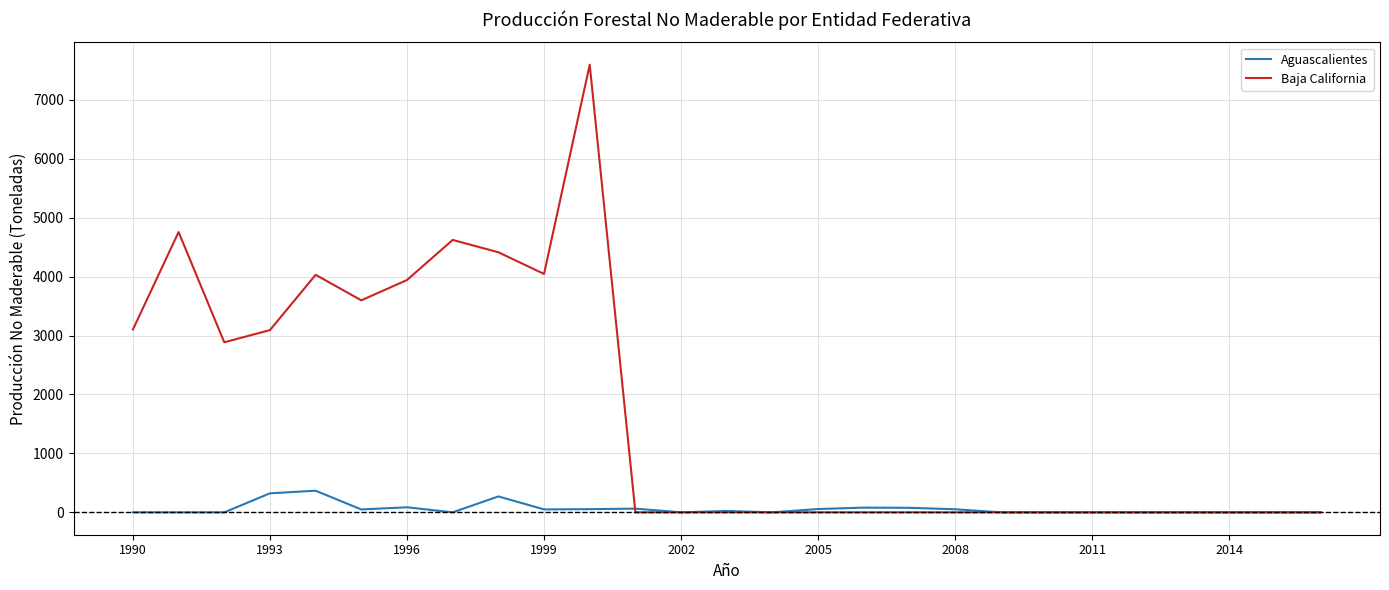

Which series has the widest spread of values?

Baja California